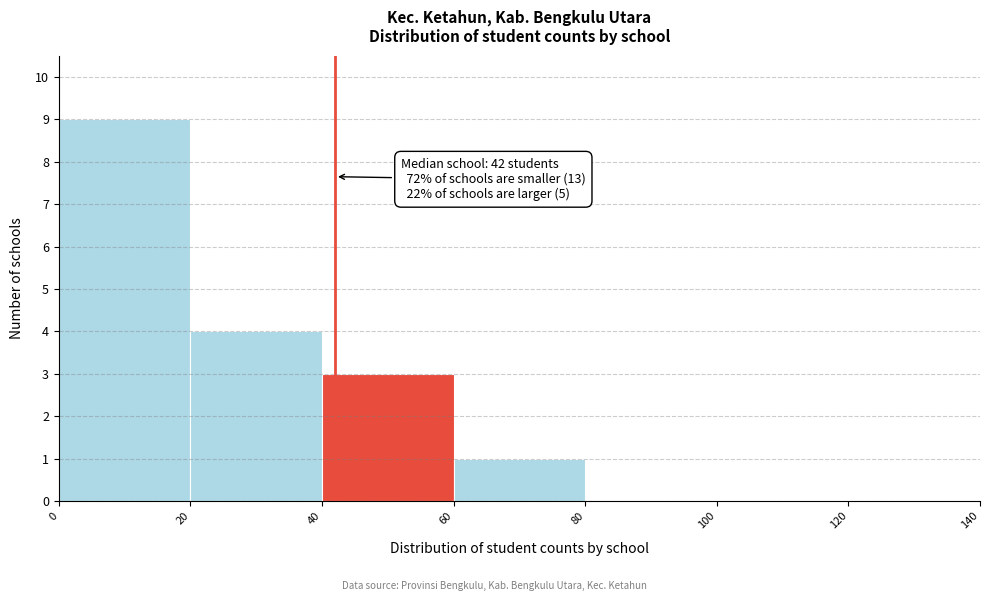

Which range on the x-axis has the tallest bar?

0 to 20